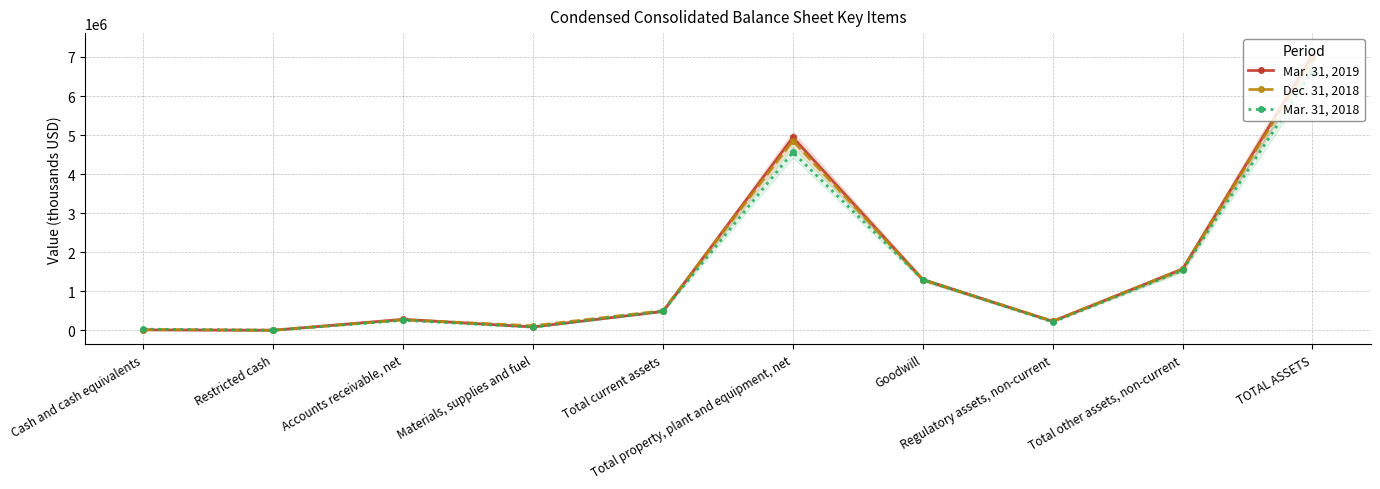

Reading right to left, extract all data points from this chart.

Mar. 31, 2019: 7037572	1571817	232404	1299454	4939938	484570	87676	282602	3494	12225
Dec. 31, 2018: 6963327	1563602	235459	1299454	4854879	503833	117299	269153	3369	20776
Mar. 31, 2018: 6626989	1534351	212740	1299454	4559606	492105	82045	257772	2958	30947